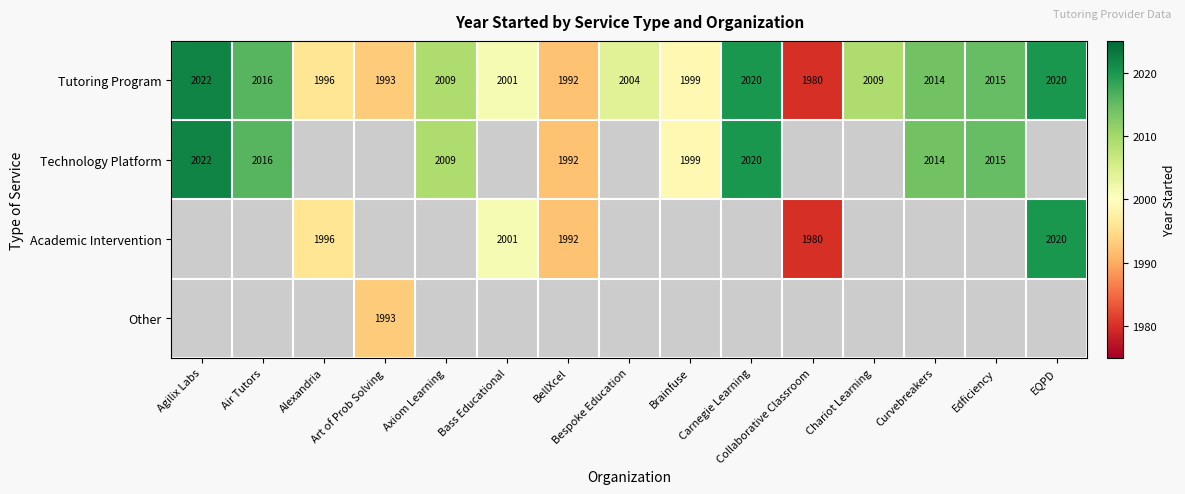

How many positive values does the Other series have?

1